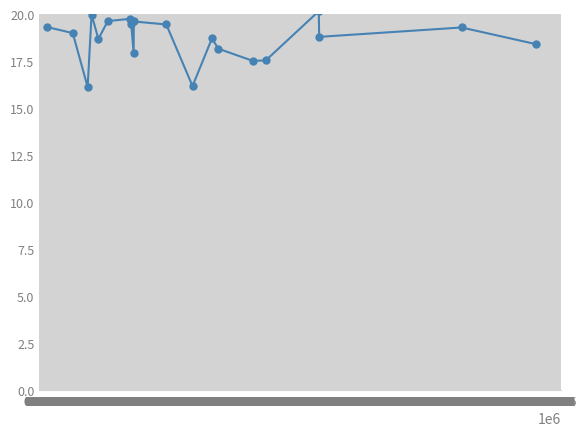

What is the sum of all values?

373.9